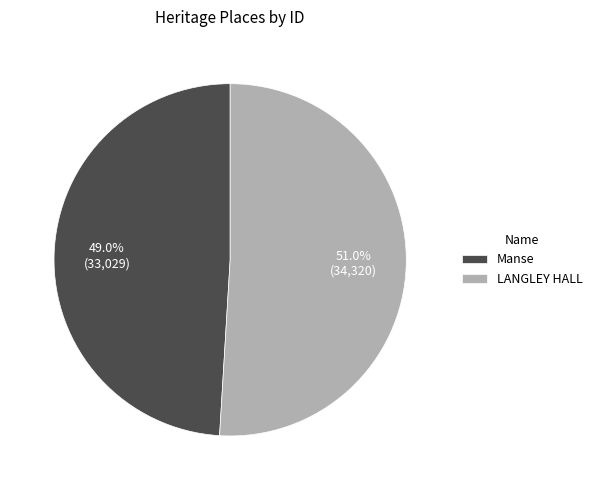

Is there a majority slice in this chart?

Yes